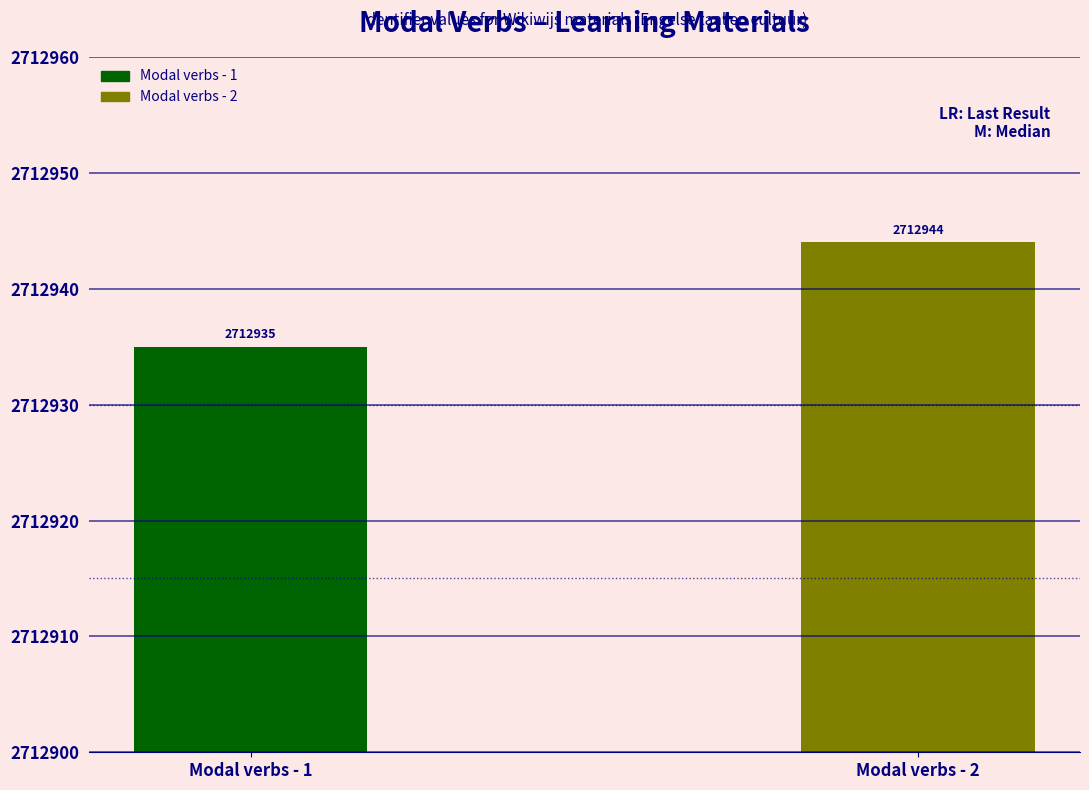

Reading left to right, list all the values displayed in this chart.

Modal verbs - 1=2712935	Modal verbs - 2=2712944